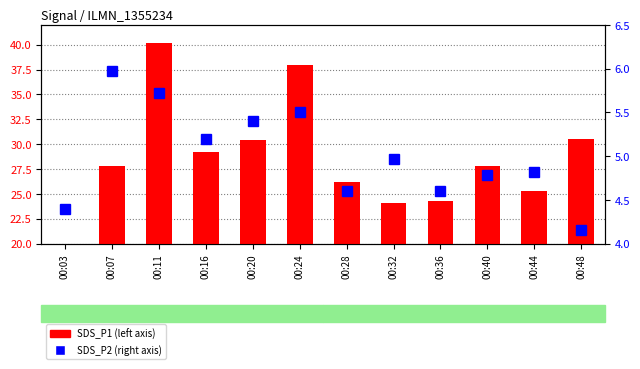

What are all the series names shown in the legend?

SDS_P1, SDS_P2